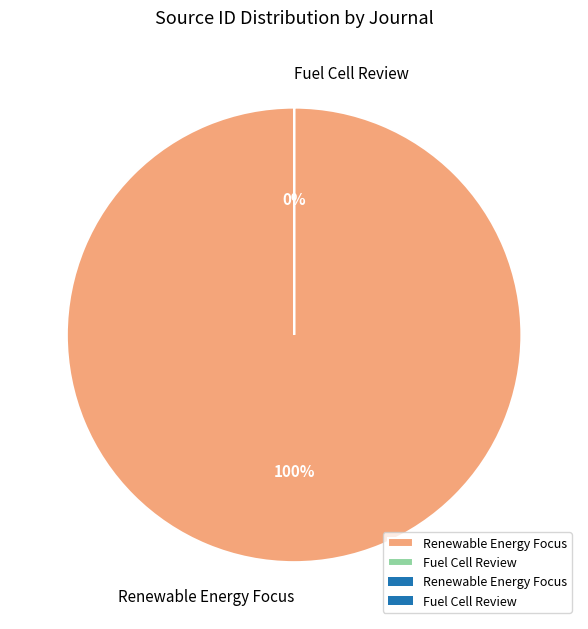

Rank the categories by value from lowest to highest.

Fuel Cell Review, Renewable Energy Focus